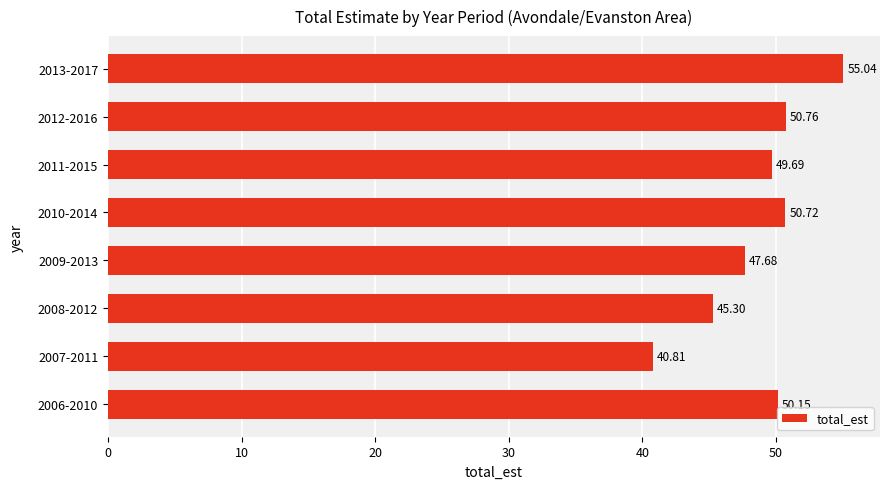

What is the sum of the values at 2008-2012 and 2007-2011?

86.1